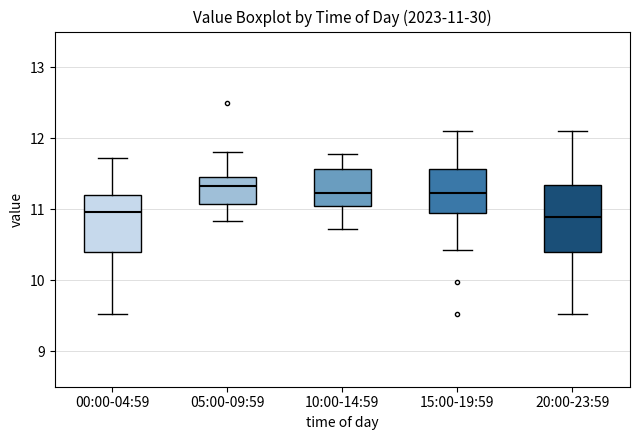

Which box is the tallest, from its lower edge to its upper edge?

20:00-23:59